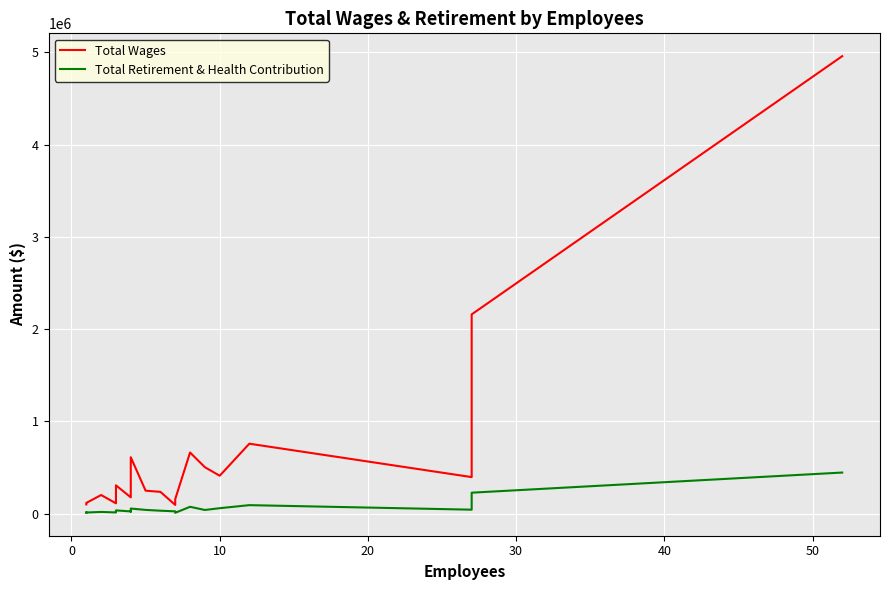

True or false: Total Retirement & Health Contribution and Total Wages intersect in this chart.

False